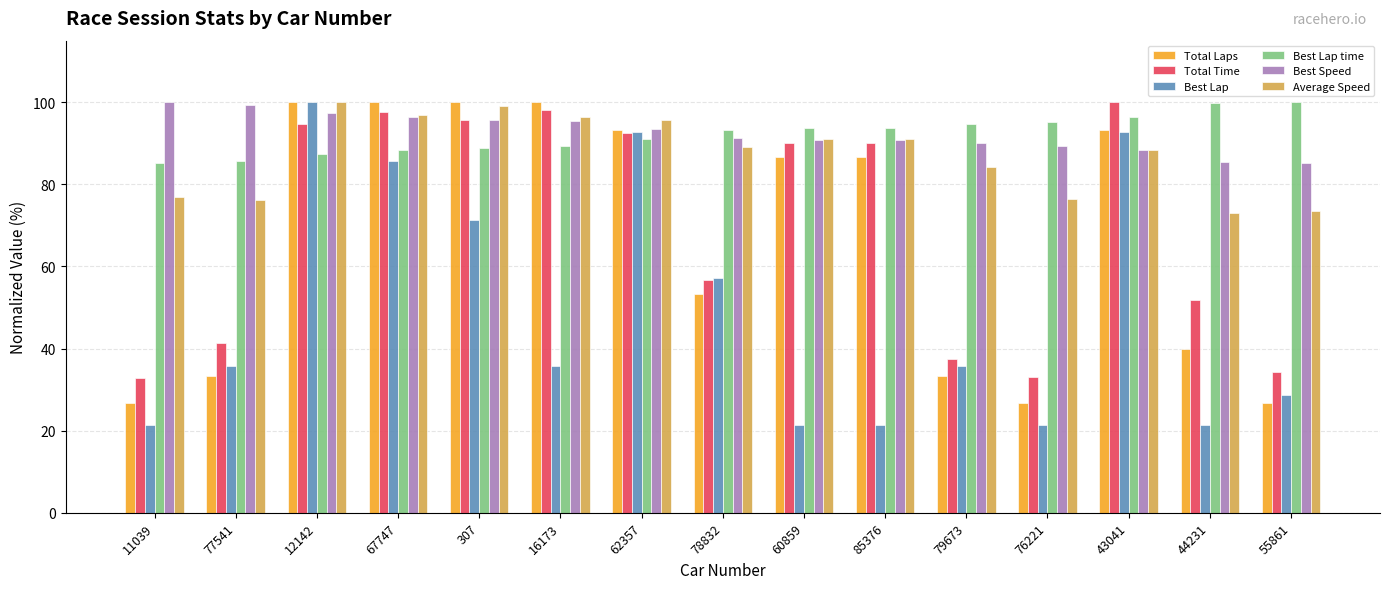

What is the difference between the highest and lowest values at 43041?

11.7